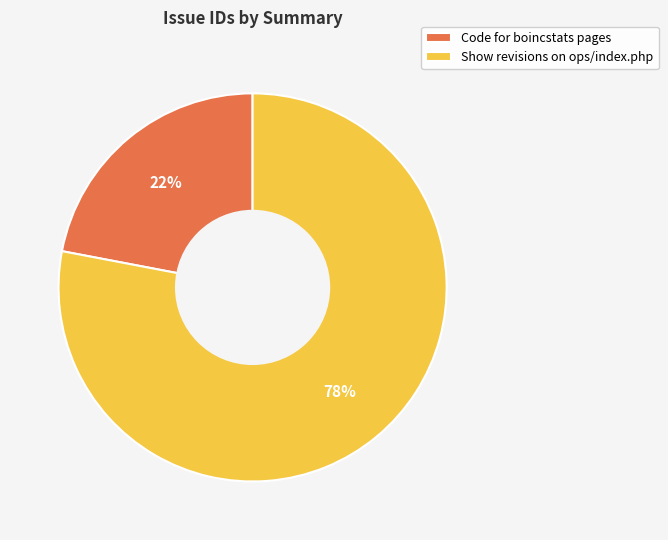

Rank the categories by value from lowest to highest.

Code for boincstats pages, Show revisions on ops/index.php